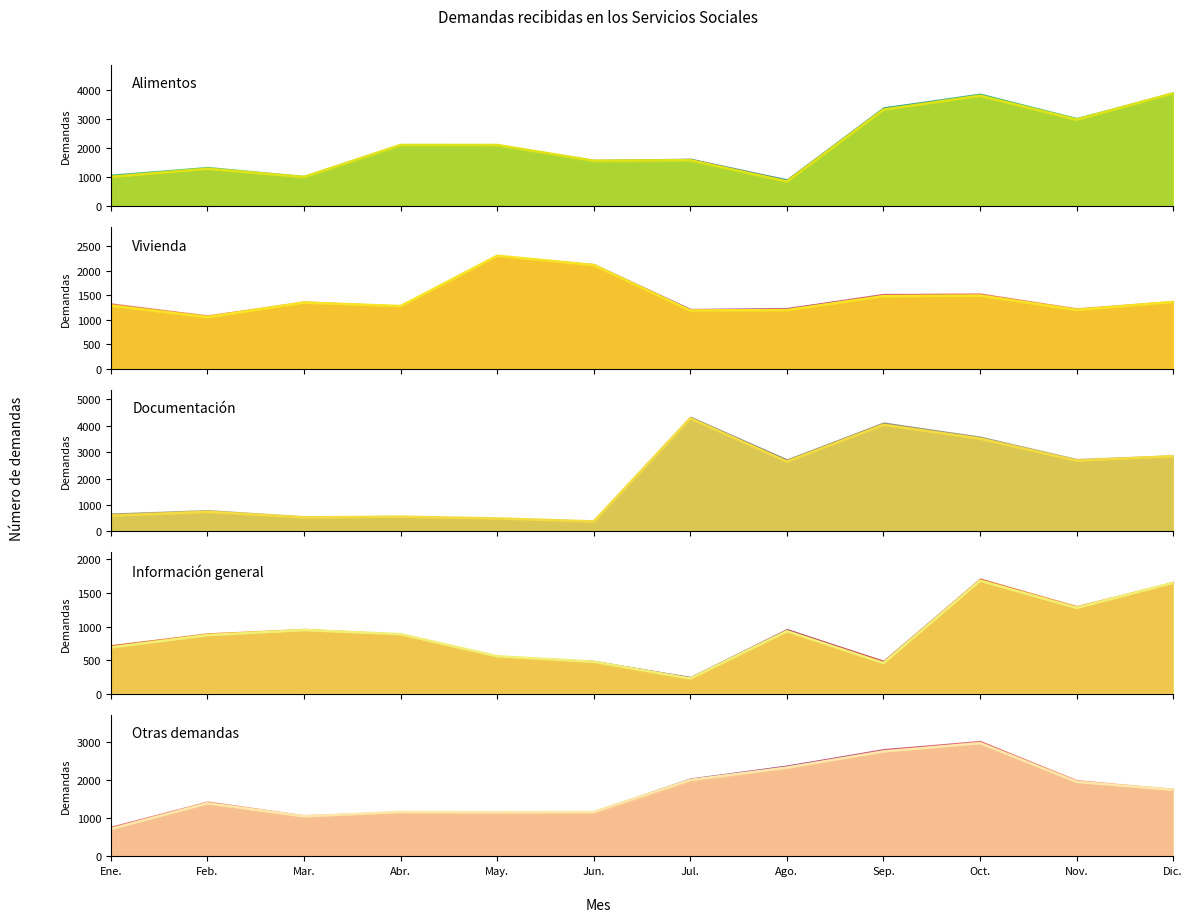

What is the difference between the maximum and minimum values in the Información general series?

1454